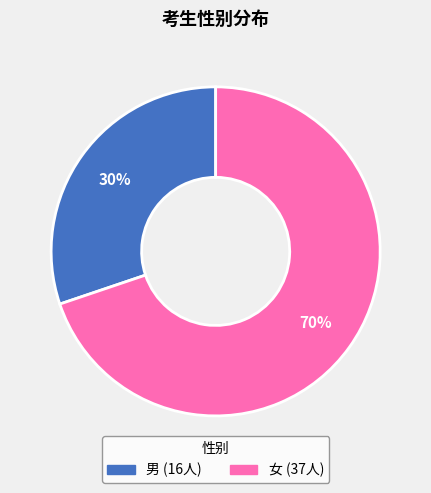

The 女 slice represents 70% of the pie. True or false?

True